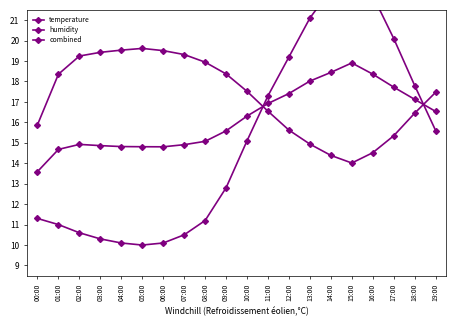

How many interior local peaks does the humidity series have?

1